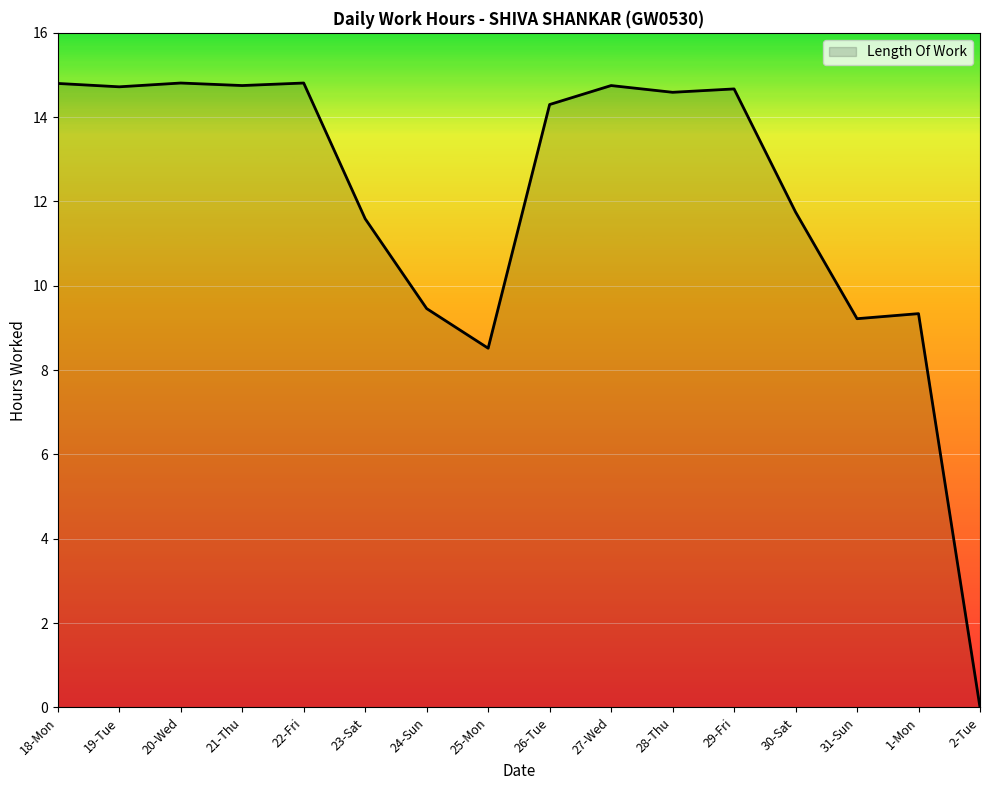

What position from the left is 29-Fri?

12